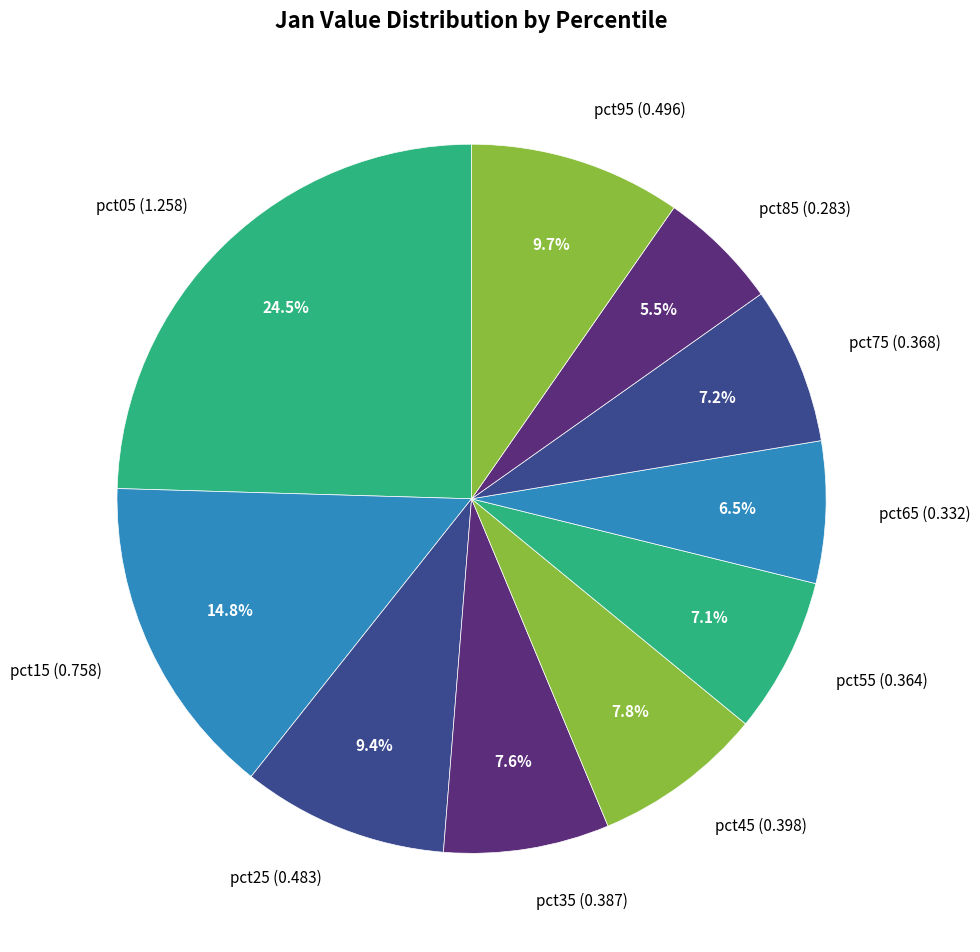

Is it true that pct65 is 21% of the pie?

False